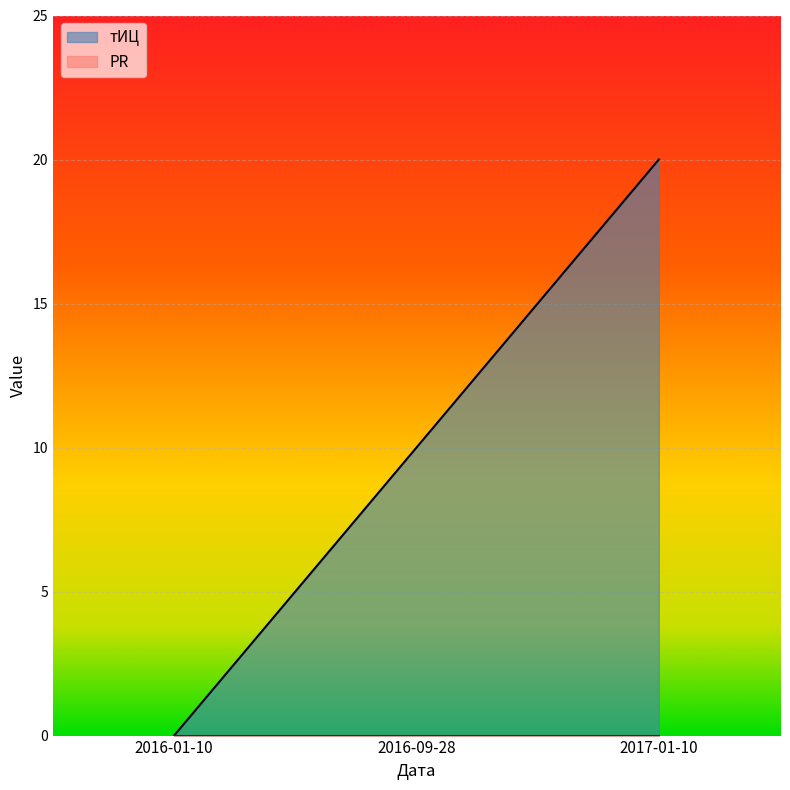

Which has a higher value, 2016-01-10 or 2016-09-28?

2016-09-28